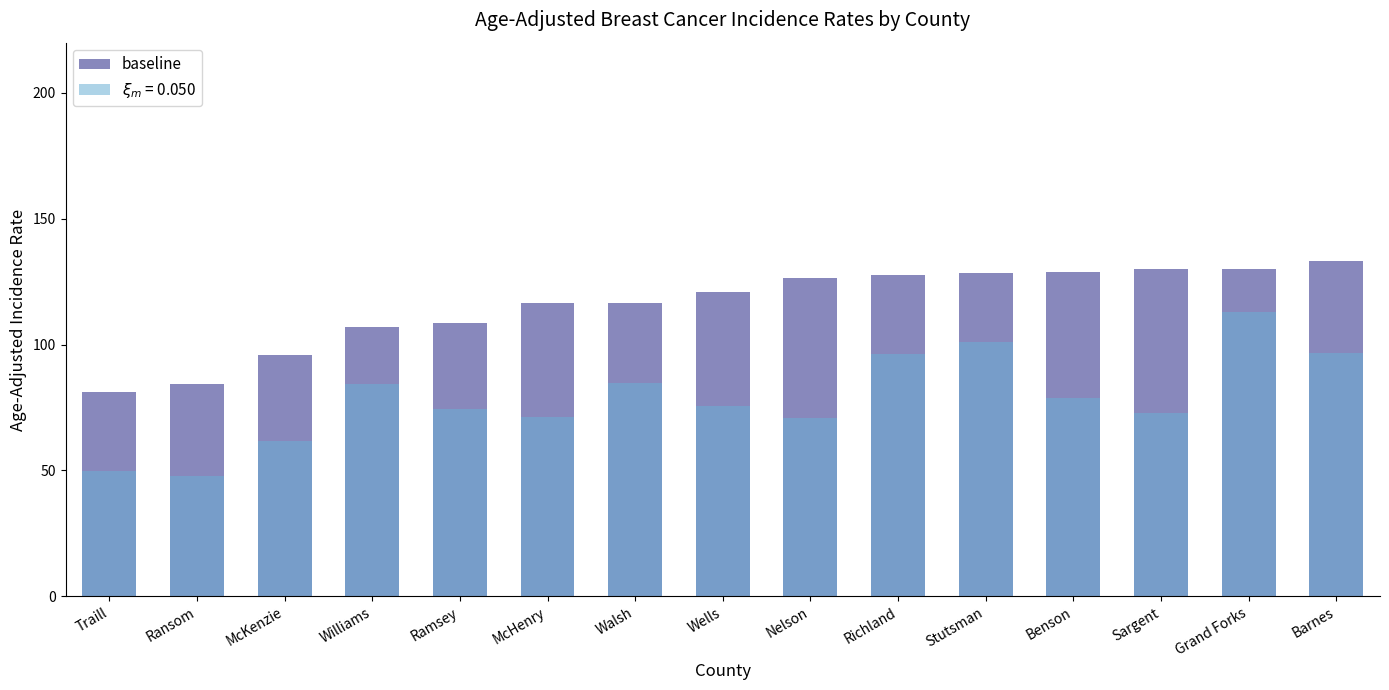

Between Traill and Ramsey, which is larger?

Ramsey